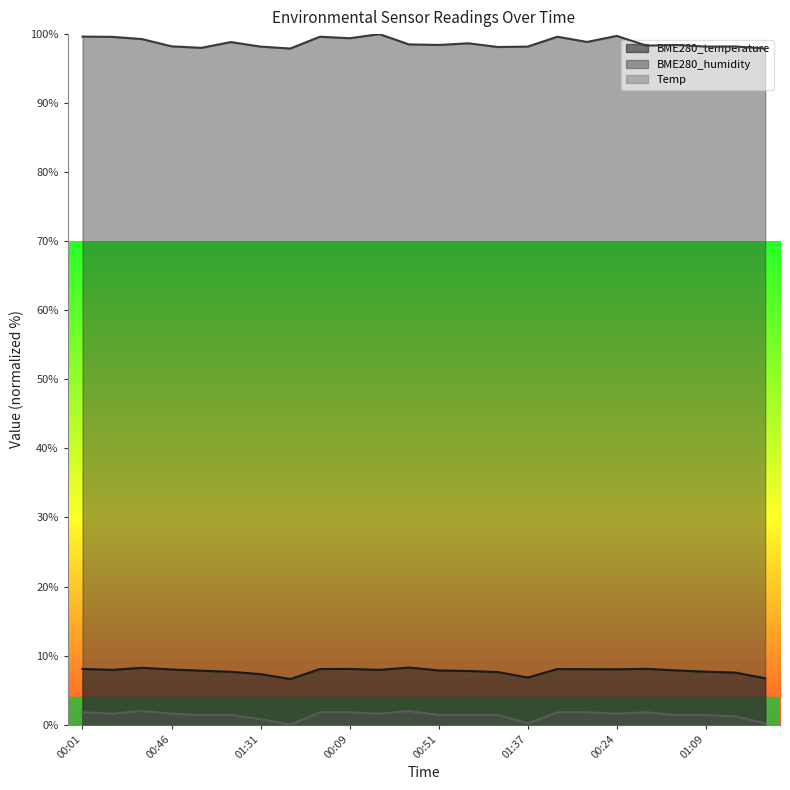

What is the lowest value of the BME280_temperature series?

6.6